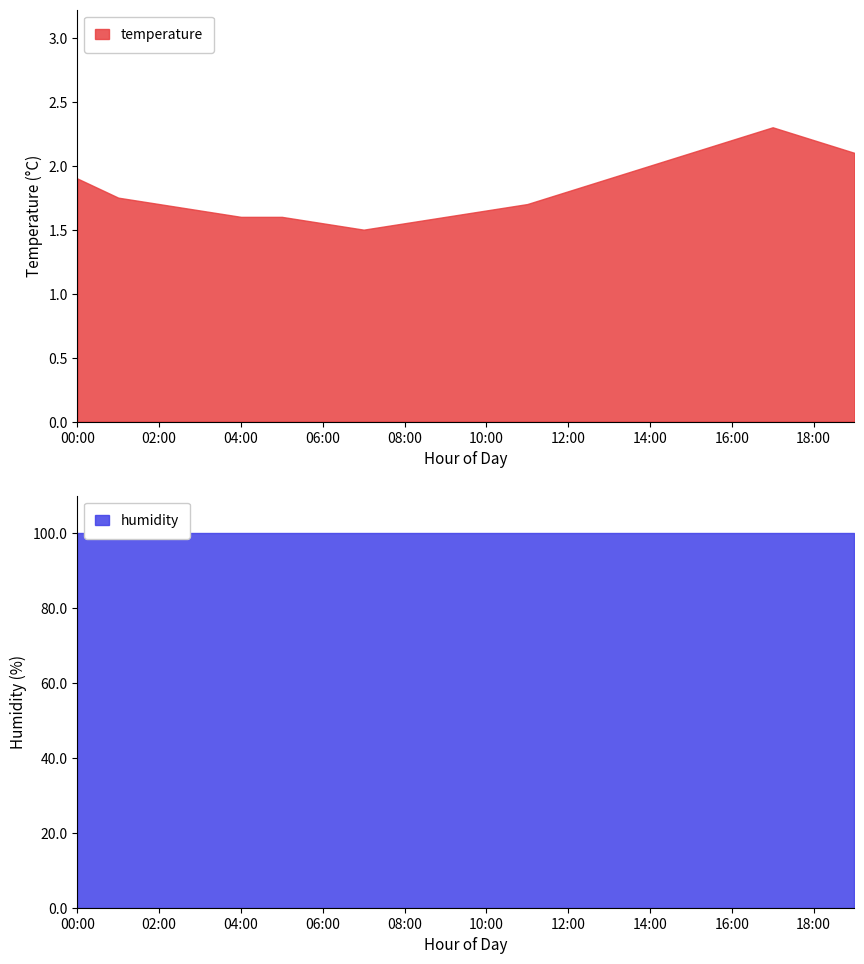

What is the minimum value shown in the chart?

1.5